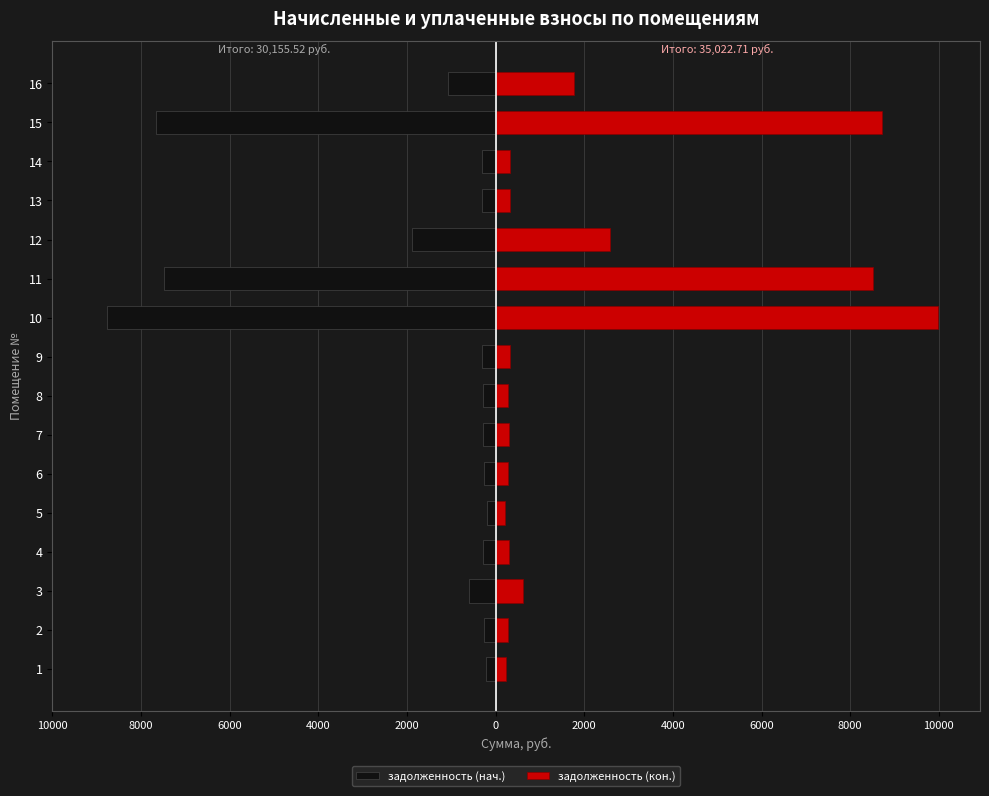

Reading left to right, extract all data points from this chart.

задолженность (нач.): -217.1	-261.4	-589.4	-280.1	-200.1	-265.0	-293.2	-276.7	-302.9	-8771.4	-7479.8	-1878.1	-302.6	-313.9	-7653.3	-1070.4
задолженность (кон.): 226.6	273.6	612.1	292.3	208.8	276.5	306.0	288.7	316.1	9990.1	8519.1	2592.4	316.1	325.5	8716.7	1762.2